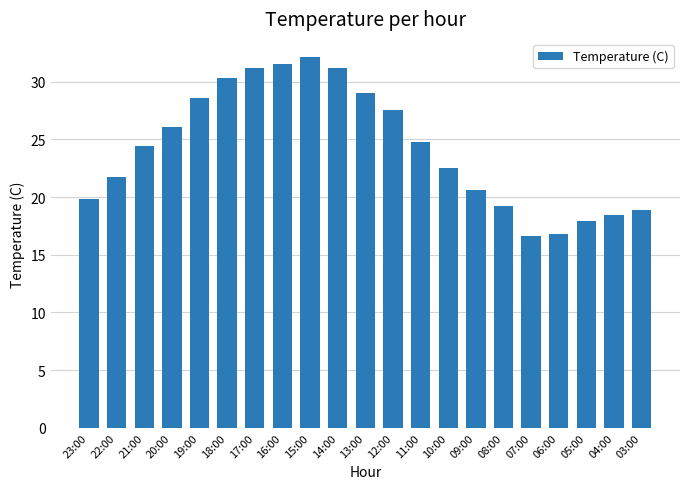

Reading left to right, what are all the values shown in this chart?

19.8	21.7	24.4	26.1	28.6	30.3	31.2	31.5	32.1	31.2	29.0	27.5	24.8	22.5	20.6	19.2	16.6	16.8	17.9	18.4	18.9